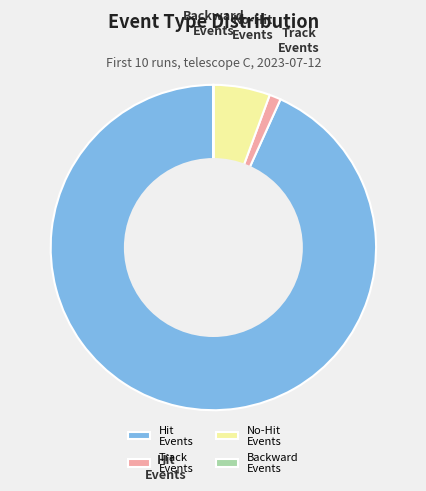

The Hit Events slice represents 93% of the pie. True or false?

True